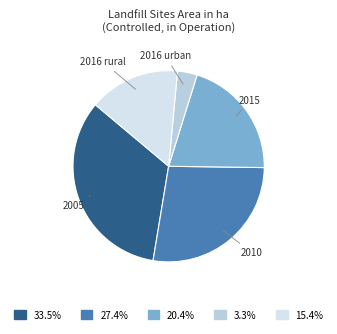

Count the number of slices in the pie.

5